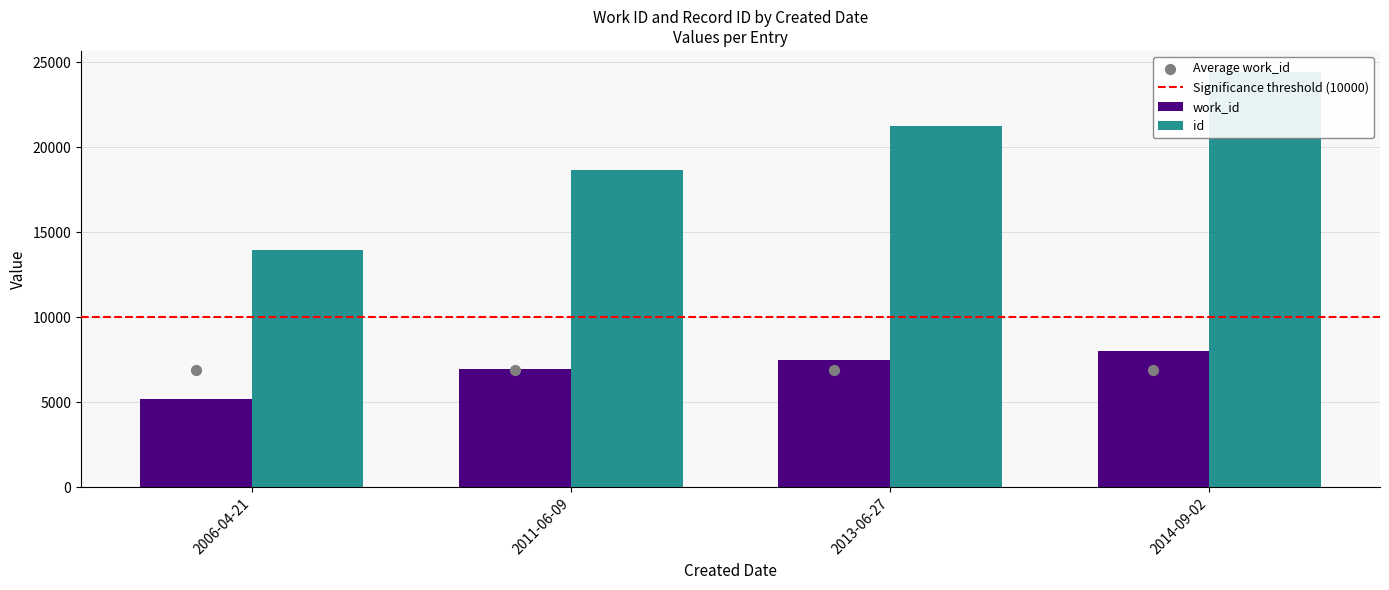

What is the total value across all series at 2013-06-27?

28710